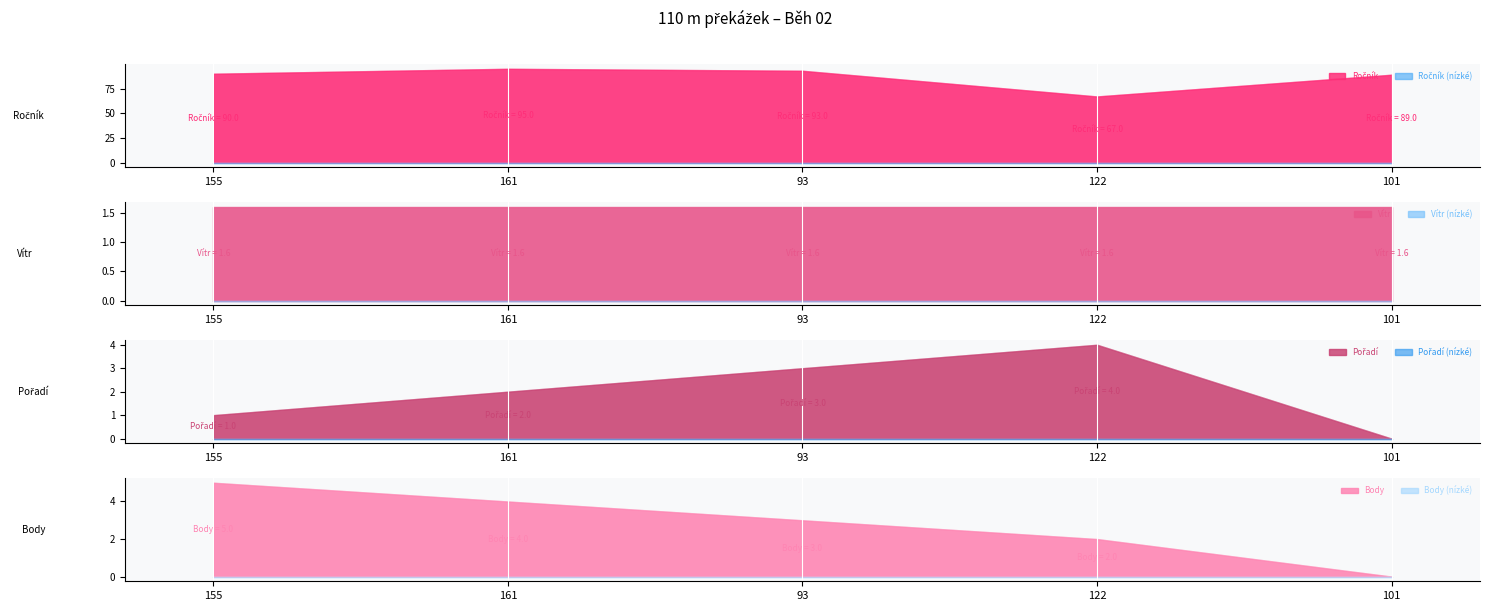

Reading right to left, list all the values displayed in this chart.

Ročník: 101=89.0	122=67.0	93=93.0	161=95.0	155=90.0
Vítr: 101=1.6	122=1.6	93=1.6	161=1.6	155=1.6
Pořadí: 101=0.0	122=4.0	93=3.0	161=2.0	155=1.0
Body: 101=0.0	122=2.0	93=3.0	161=4.0	155=5.0